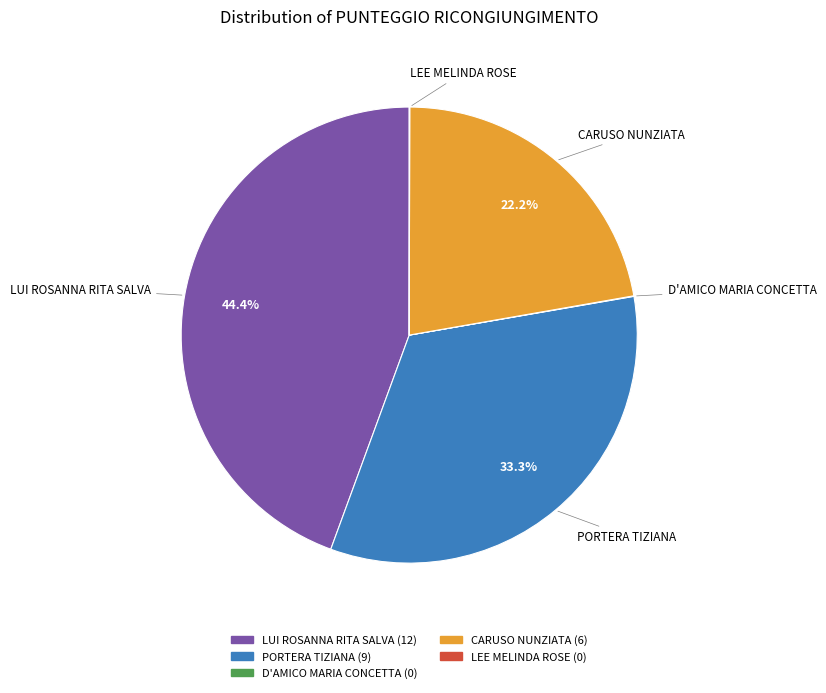

To the nearest percent, what portion does CARUSO NUNZIATA represent?

22%